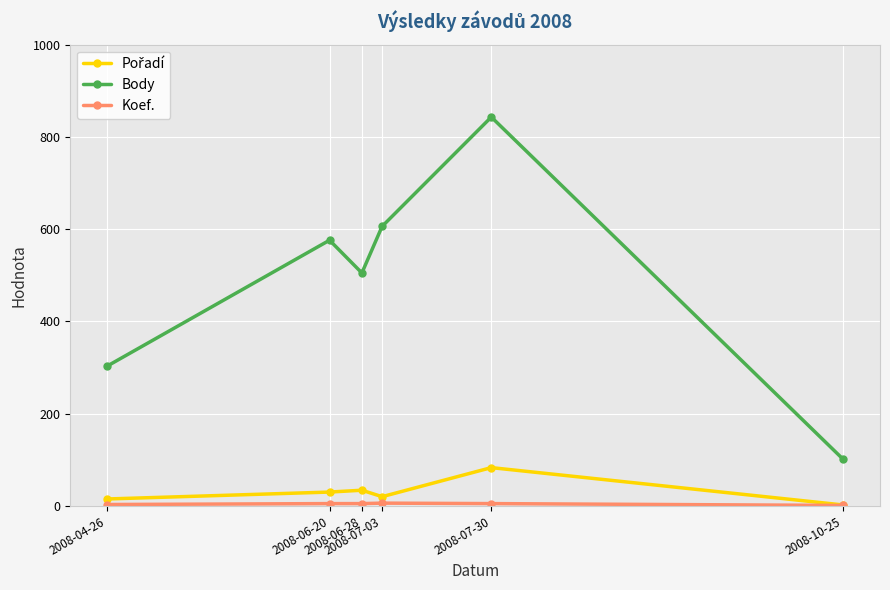

Which series has the largest range (max minus min)?

Body